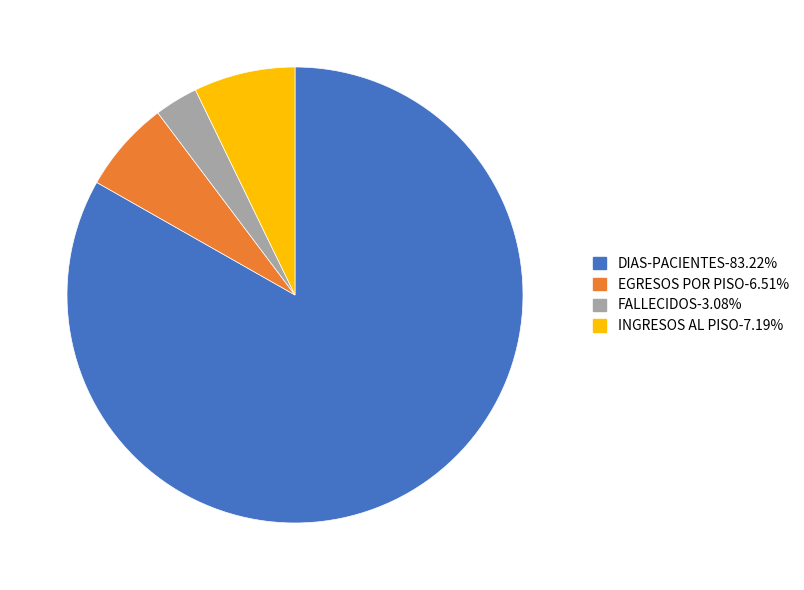

Is EGRESOS POR PISO-6.51% the majority of the pie?

No